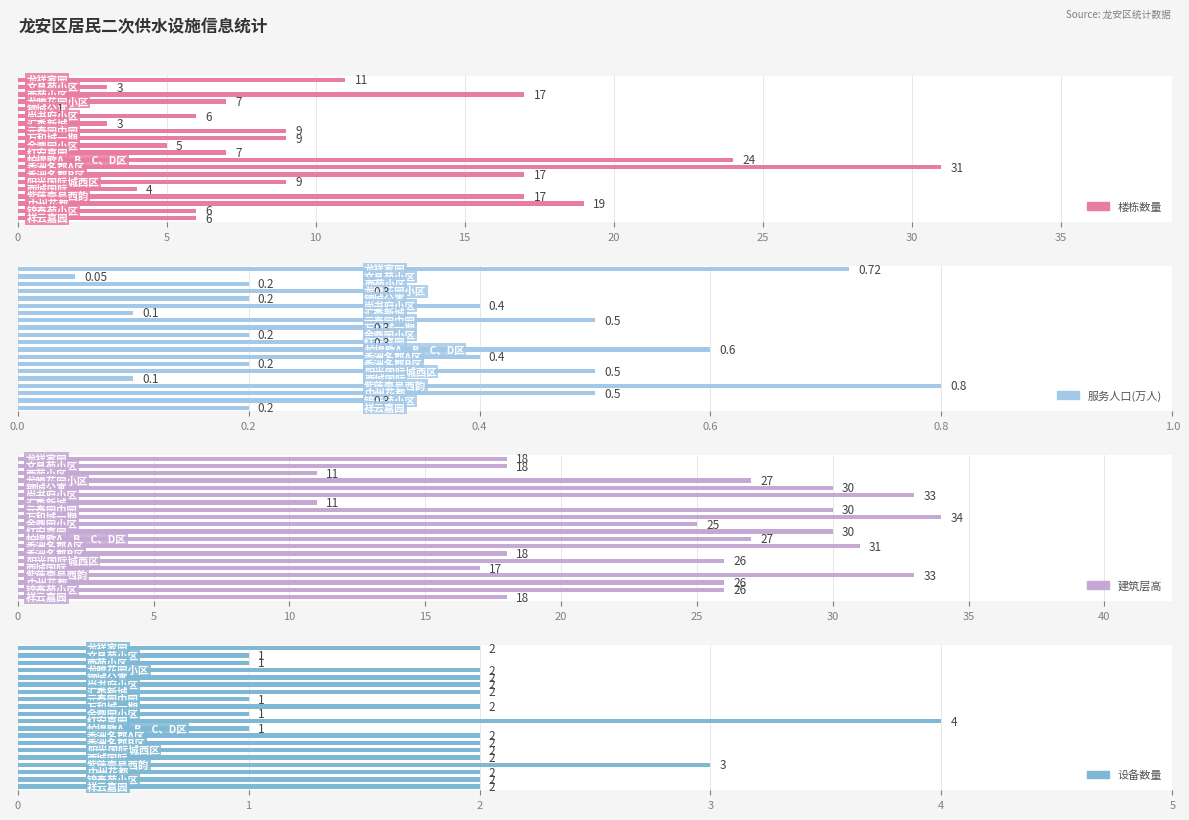

How many groups of bars are there?

20